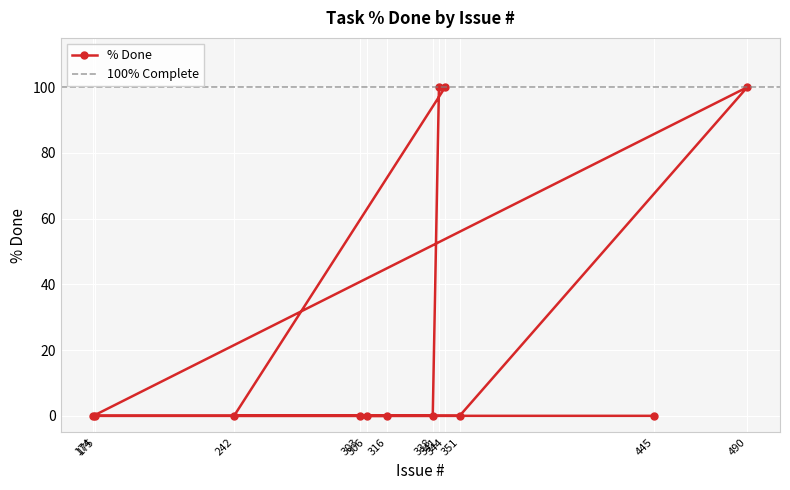

How many series are shown in this chart?

1